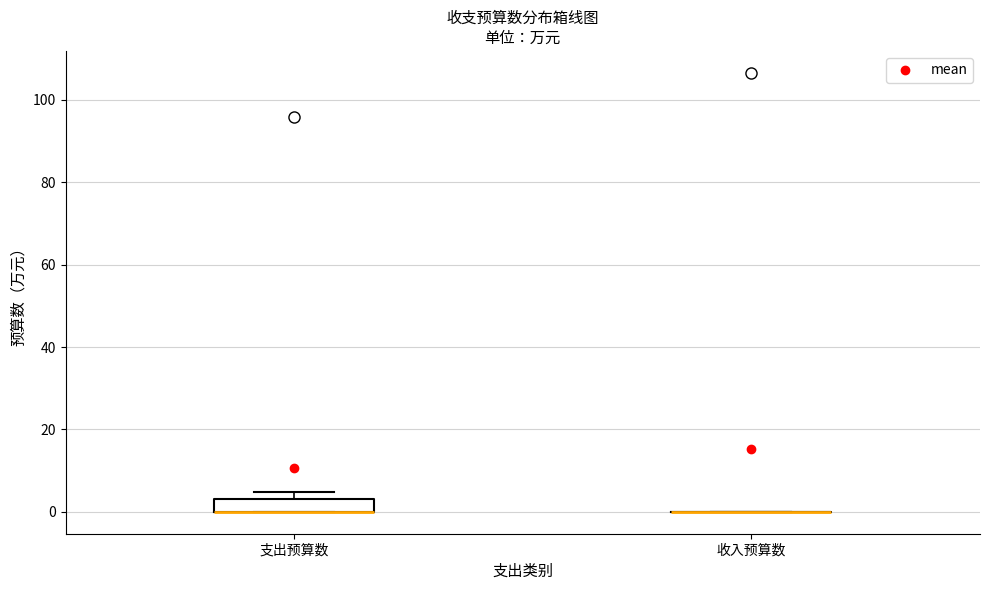

Reading left to right, read every box against the y-axis: the position of its median line, the range the box covers, and the ends of its whiskers. The values are not printed on the chart, so give them approximately, as read against the axis.

支出预算数: median 0 (drawn on the box's lower edge), box 0 to 4, whiskers 0 to 4 (above the box's upper edge)
收入预算数: box collapsed to a line at 0, whiskers 0 to 0